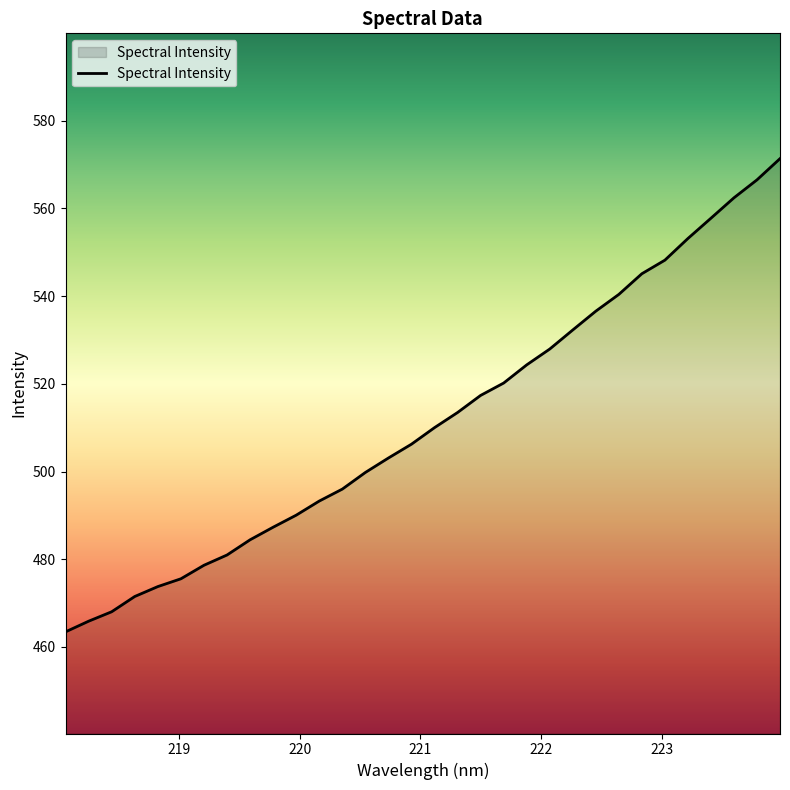

What is the difference between the maximum and minimum values?

107.9